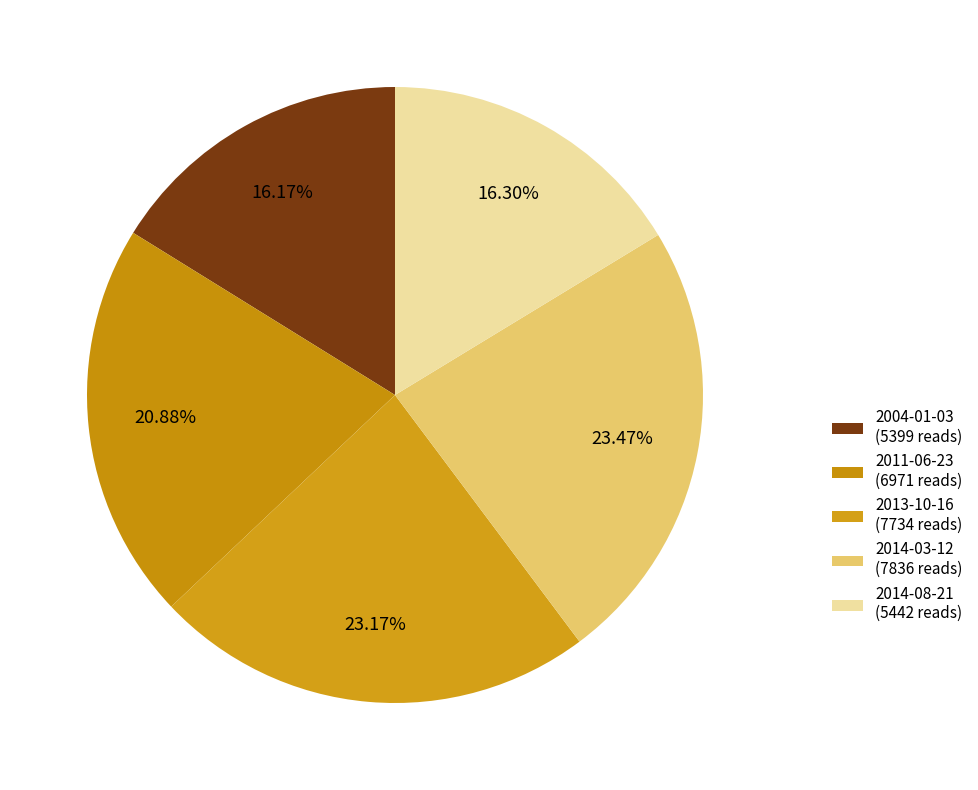

How many slices are in this pie chart?

5